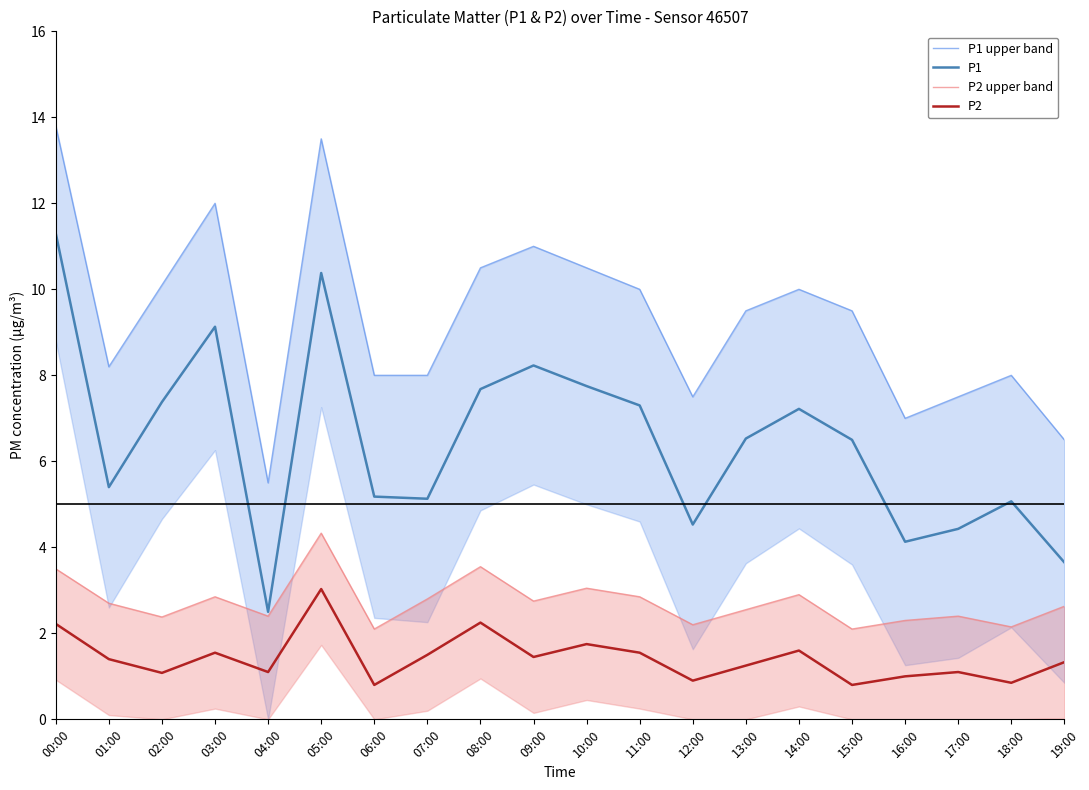

Which series changed the most between 02:00 and 05:00?

P1 upper band